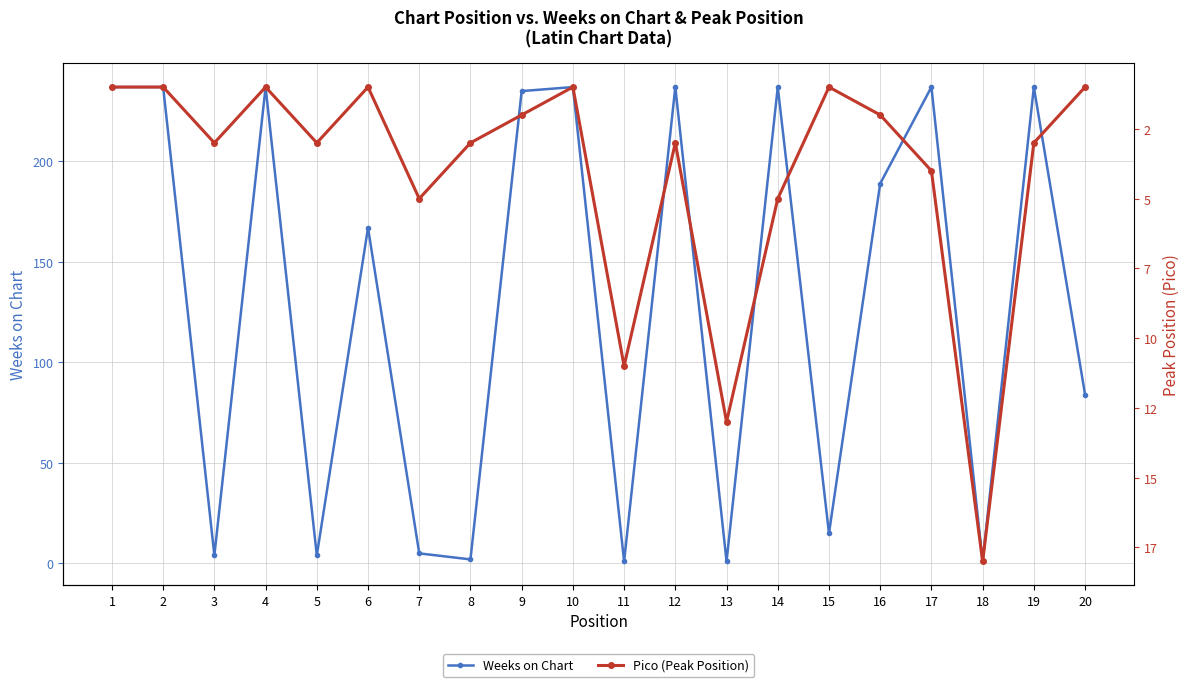

At which label does Weeks on Chart reach its minimum?

11